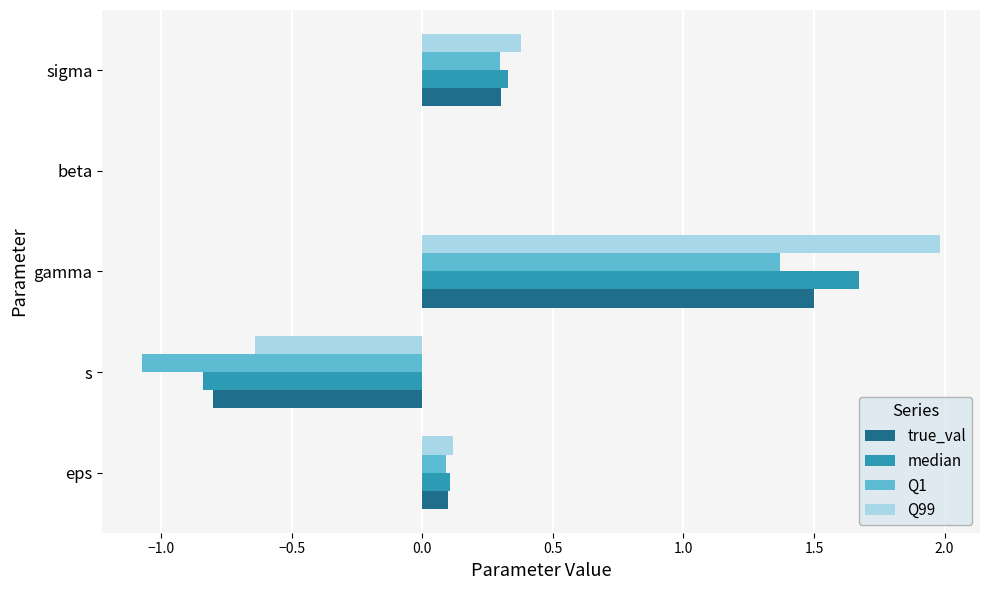

What is the greatest value displayed?

2.0